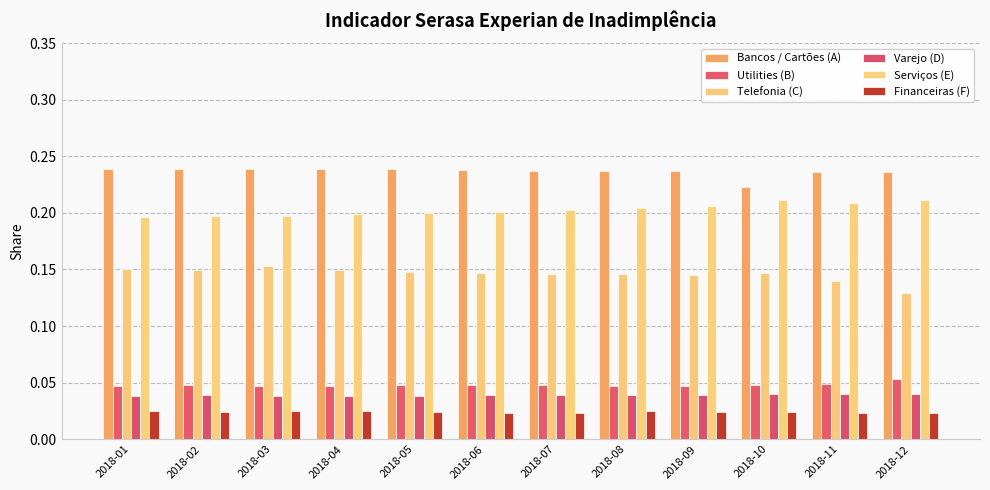

Is it true that Bancos / Cartões (A) equals 0.4 at 2018-12?

False